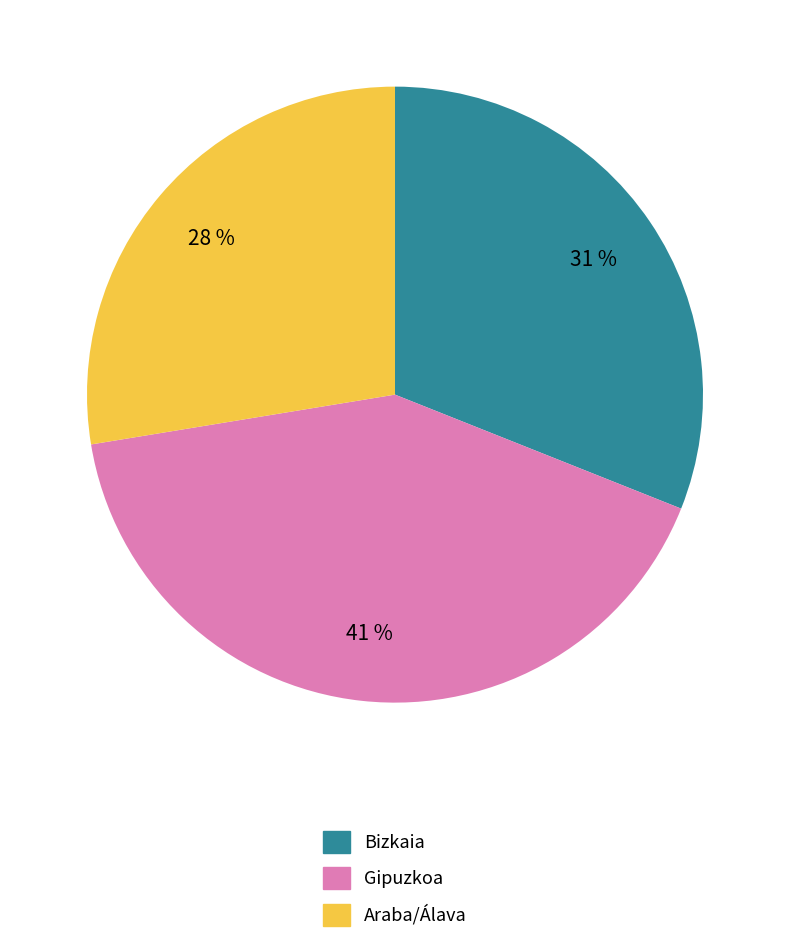

Does any single category account for the majority?

No